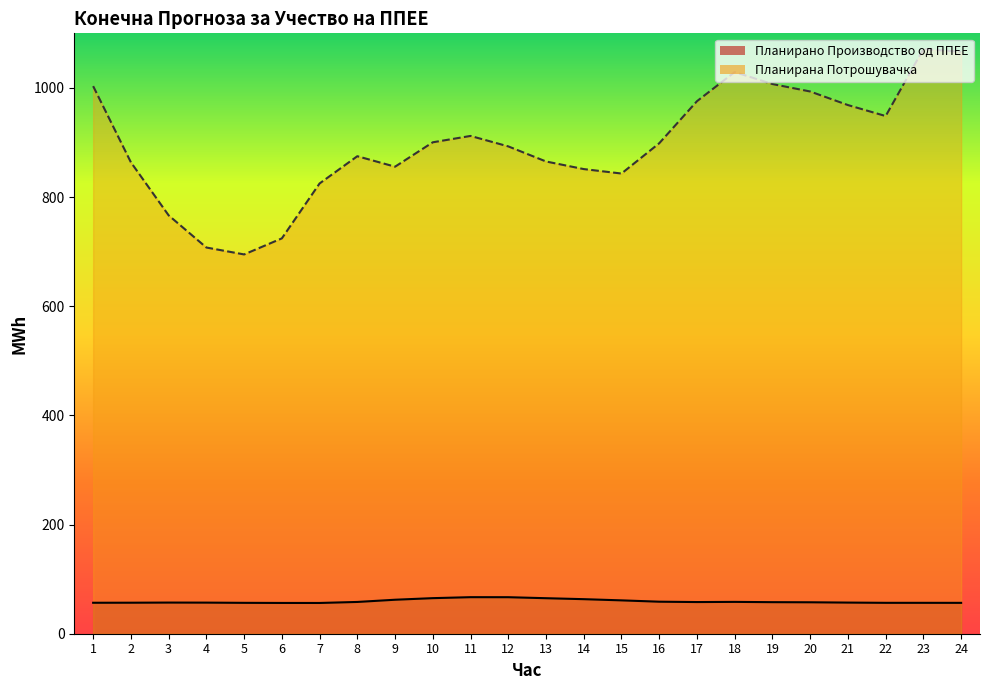

What is the value of the Планирана Потрошувачка point at the 16th from the left?

898.6